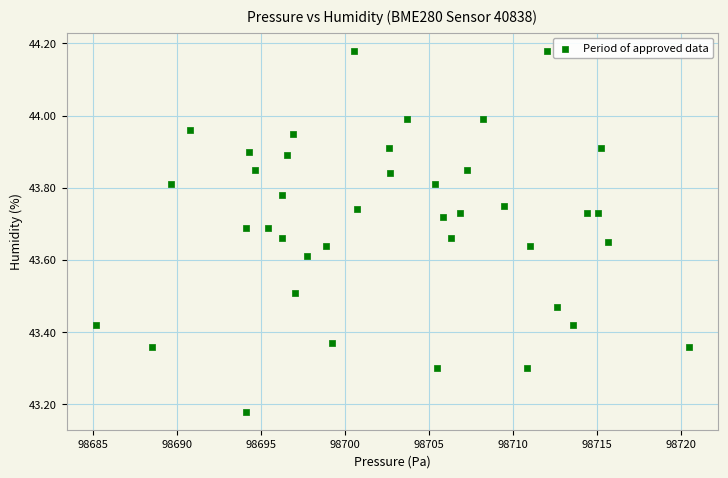

What is the range of X values (max minus min)?

35.2